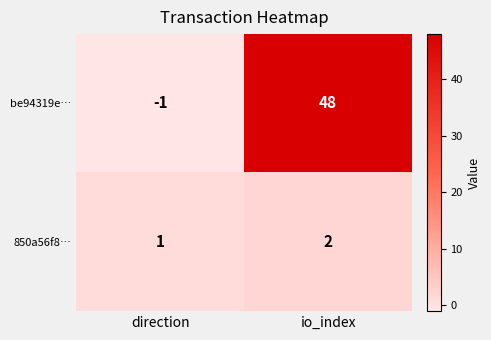

At which label is be94319e… closest to 23?

direction